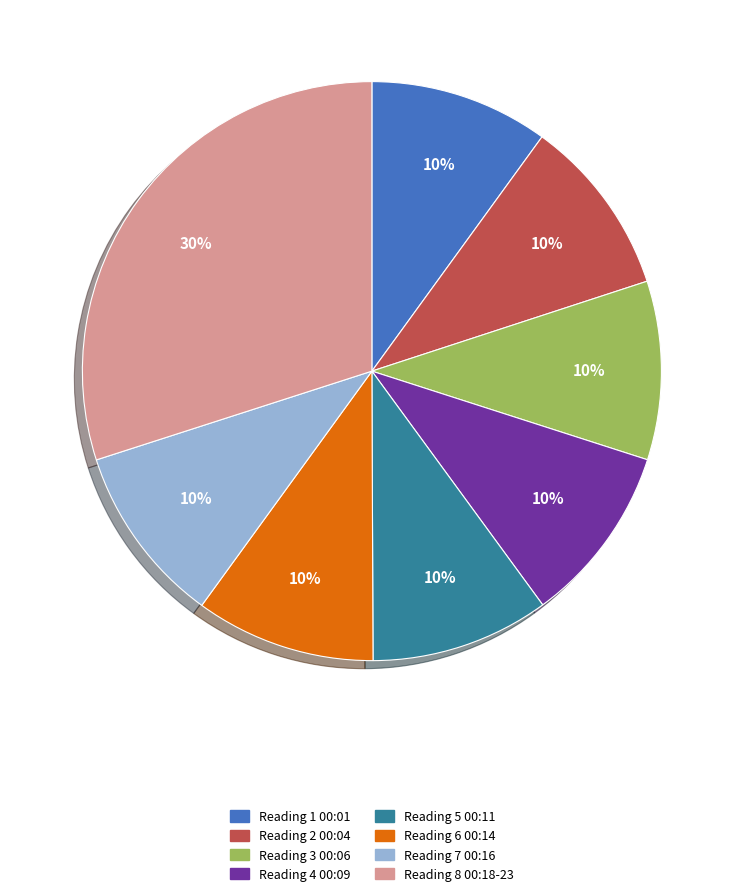

Does any single category account for the majority?

No